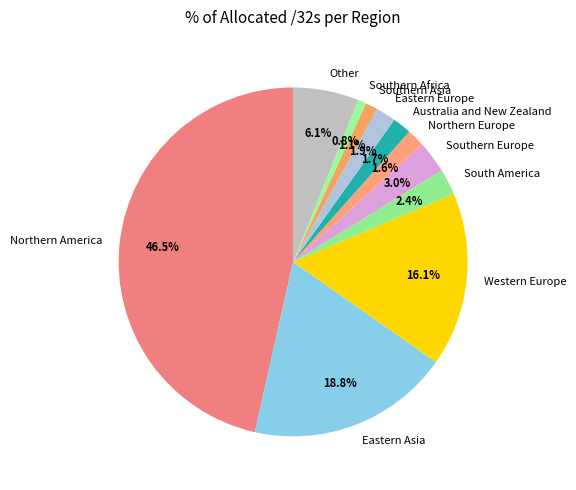

How many segments does this pie chart have?

11